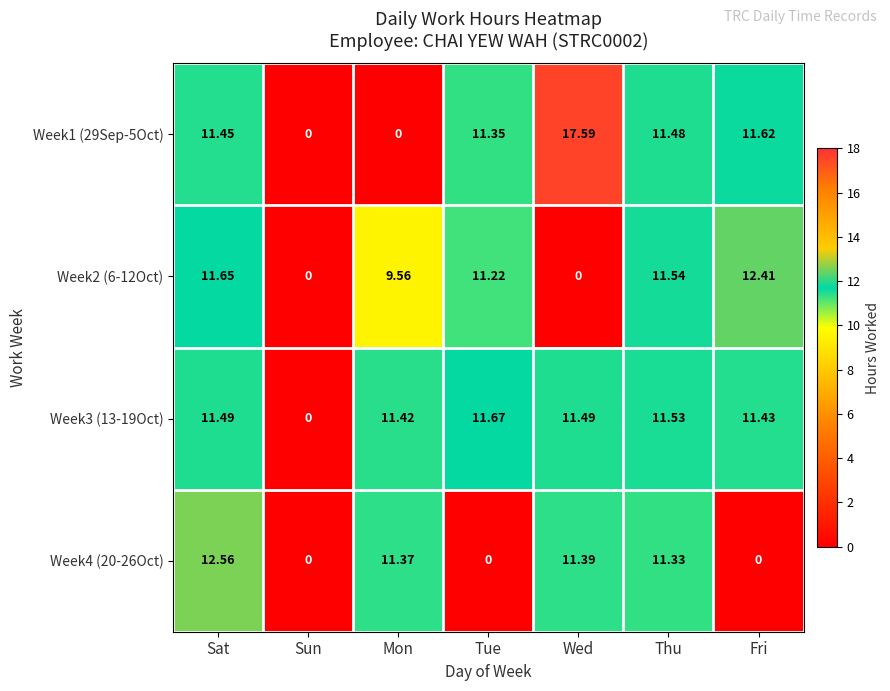

At which category does the chart reach its peak across all series?

Wed